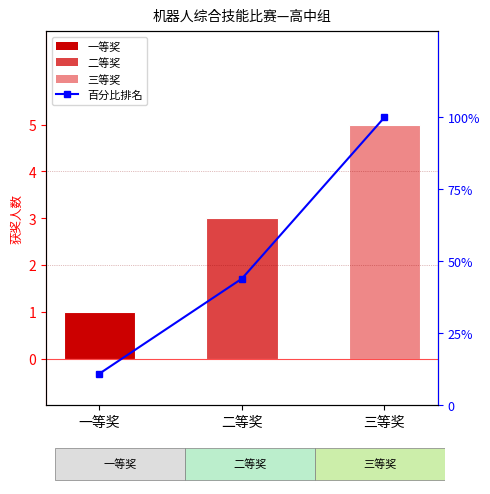

Rank the categories by value from highest to lowest.

三等奖, 二等奖, 一等奖